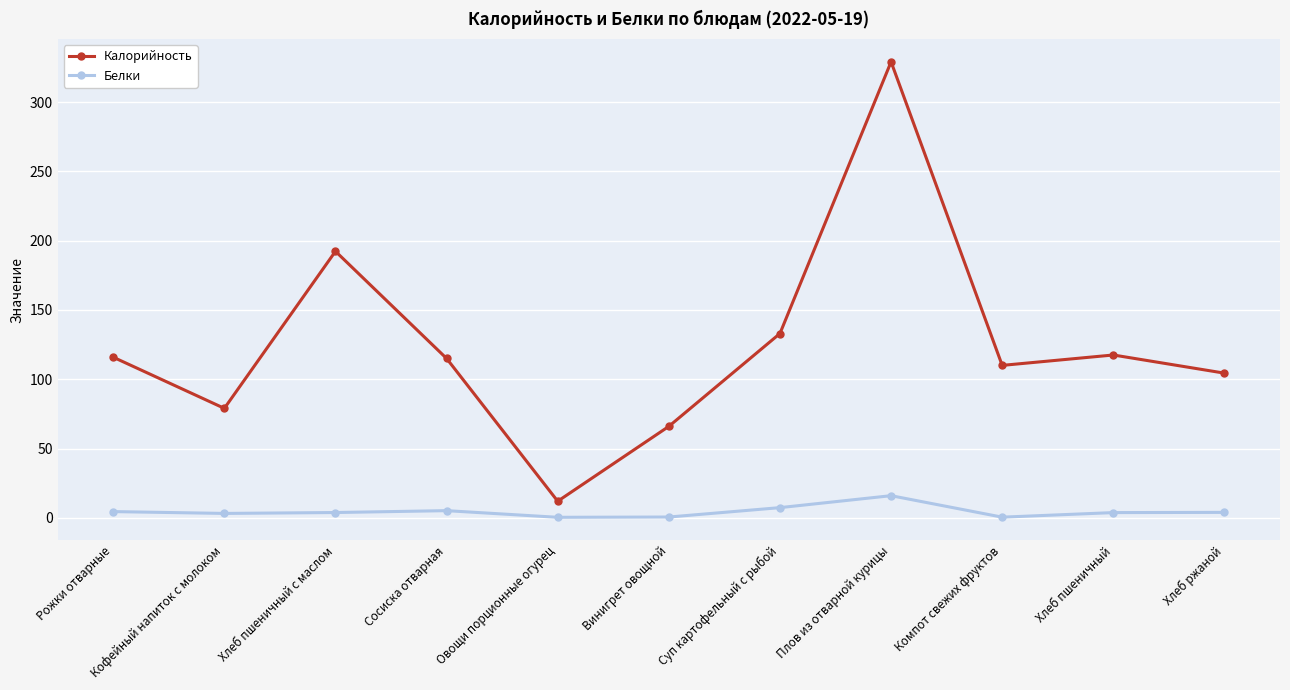

What is the sum of all Калорийность values?

1374.1